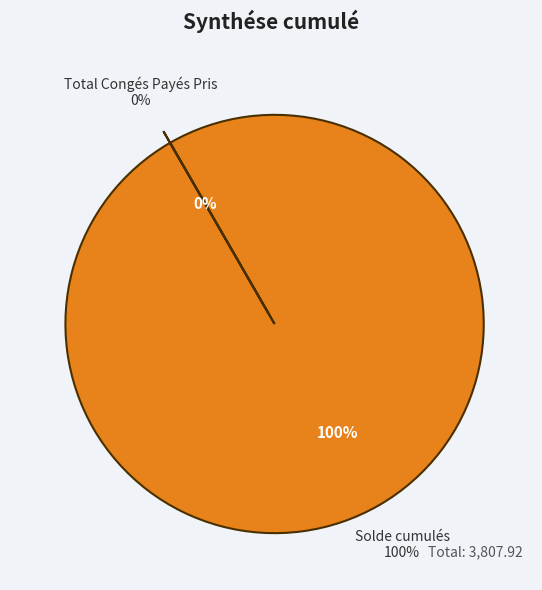

To the nearest percent, what is the average slice percentage?

50%